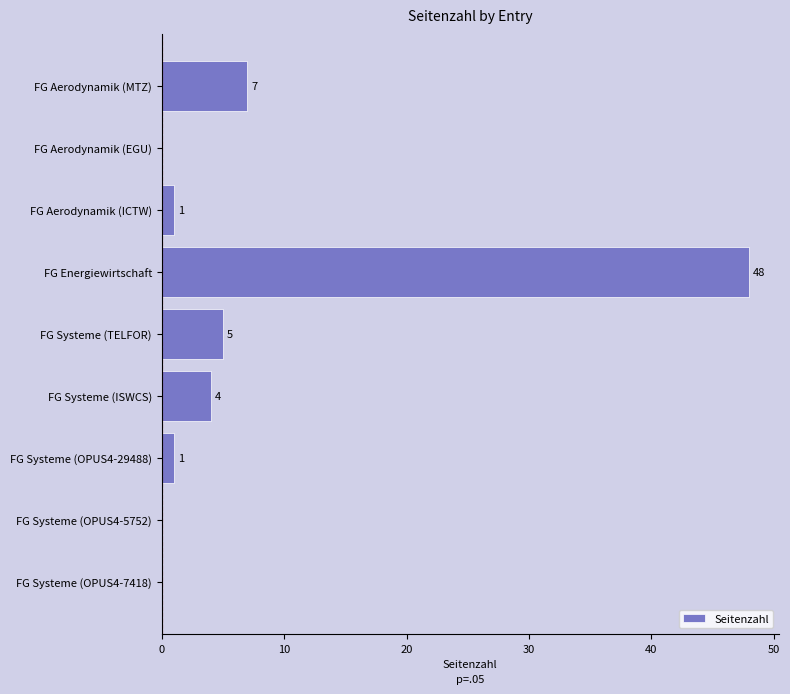

Count the number of data series in this chart.

1